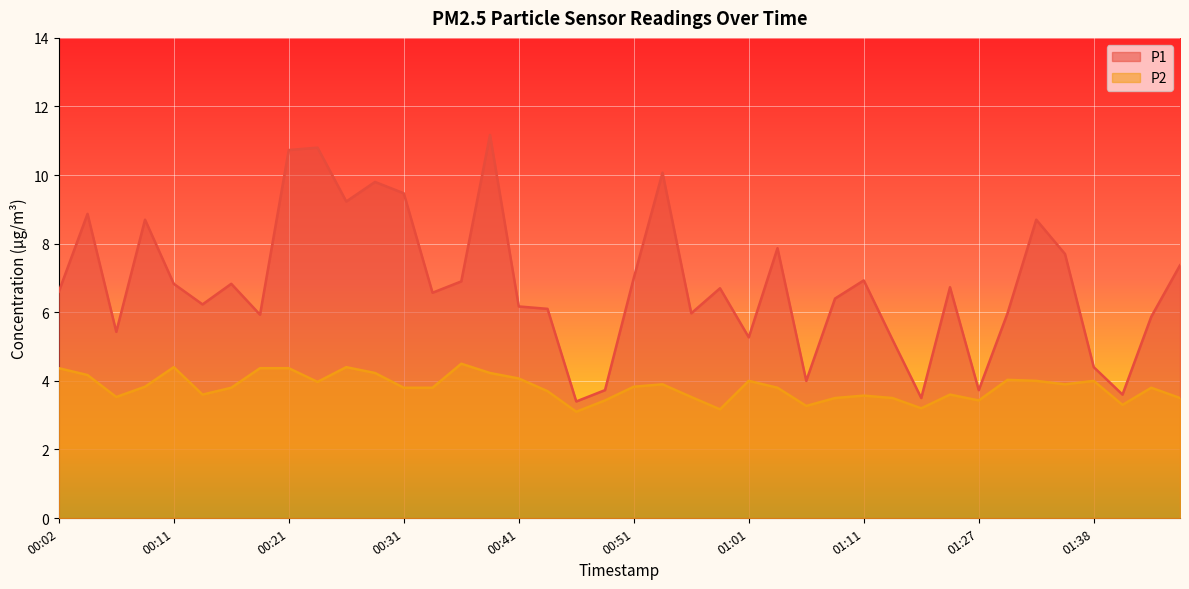

What is the sum of all P2 values?

152.5